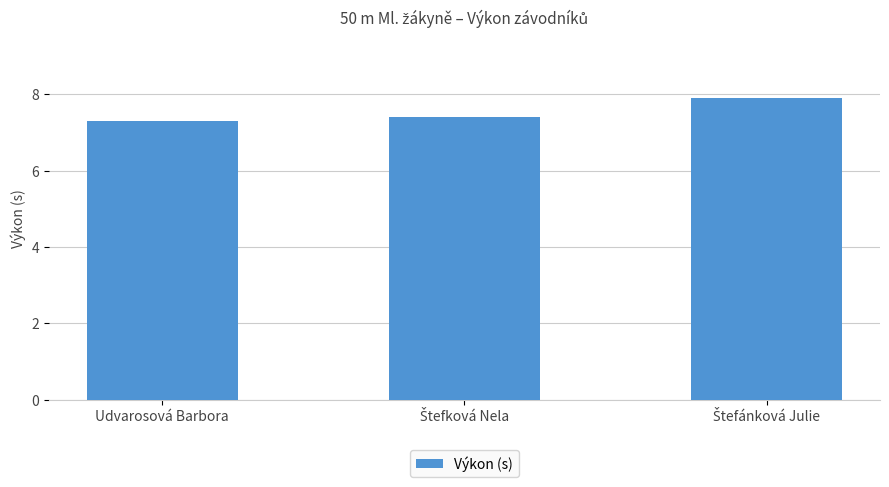

What is the average value?

7.5